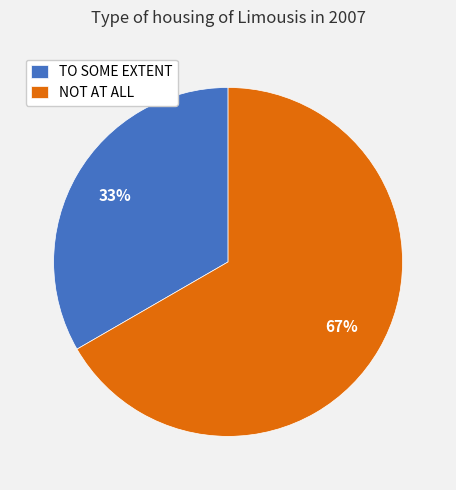

What is the largest slice in the pie chart?

NOT AT ALL